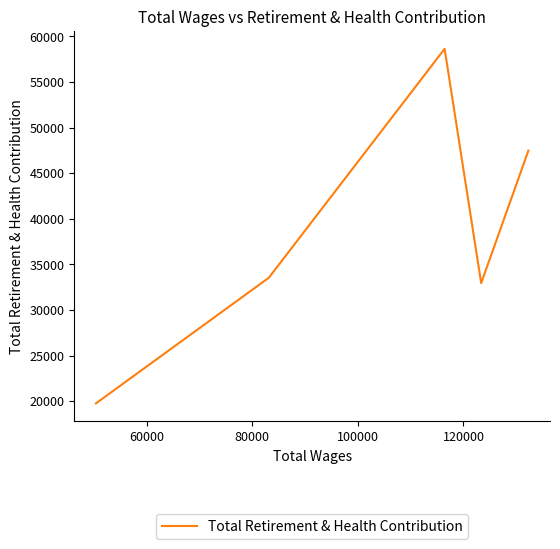

What is the average value?

38474